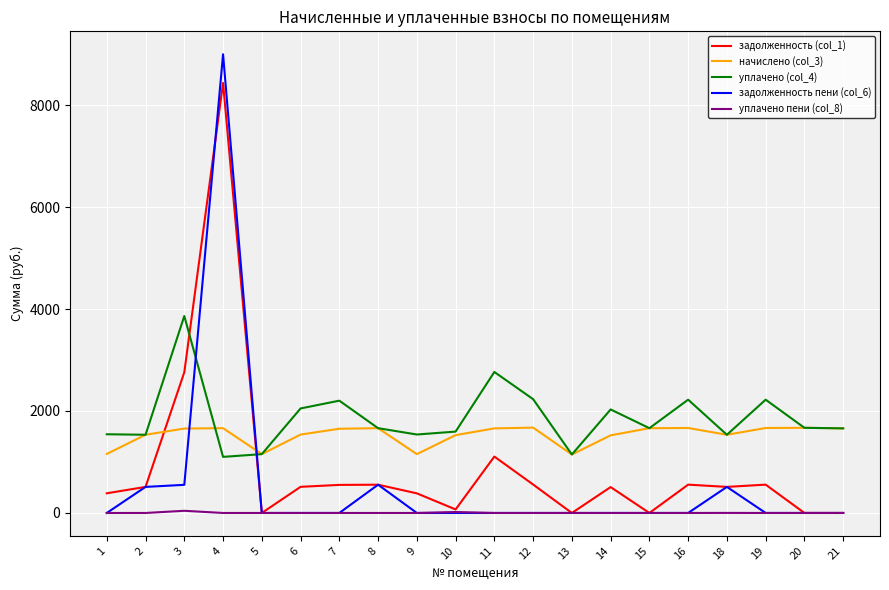

What is the total value across all series at 19?

4444.1